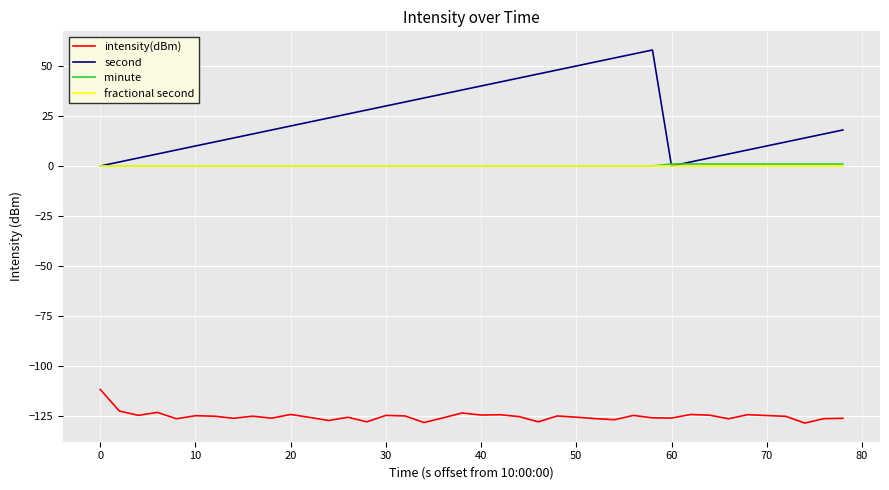

Which series has the largest total across all categories?

second